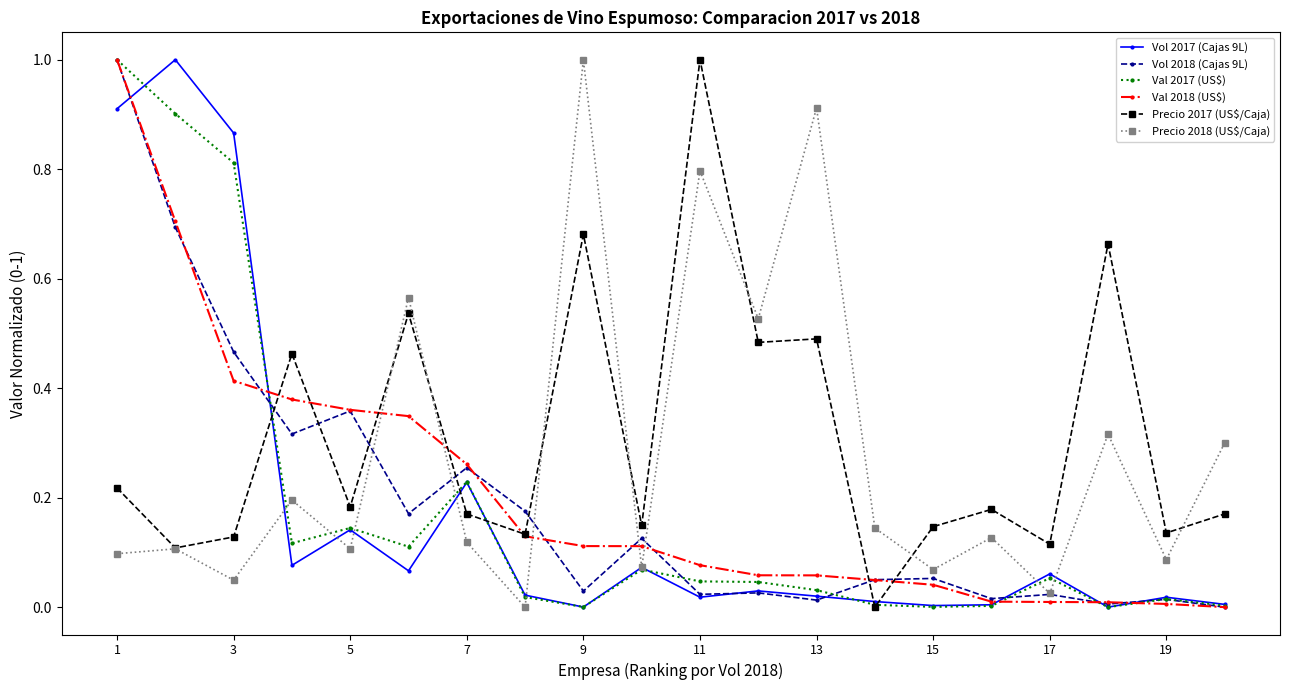

What is the maximum value shown in the chart?

1.0